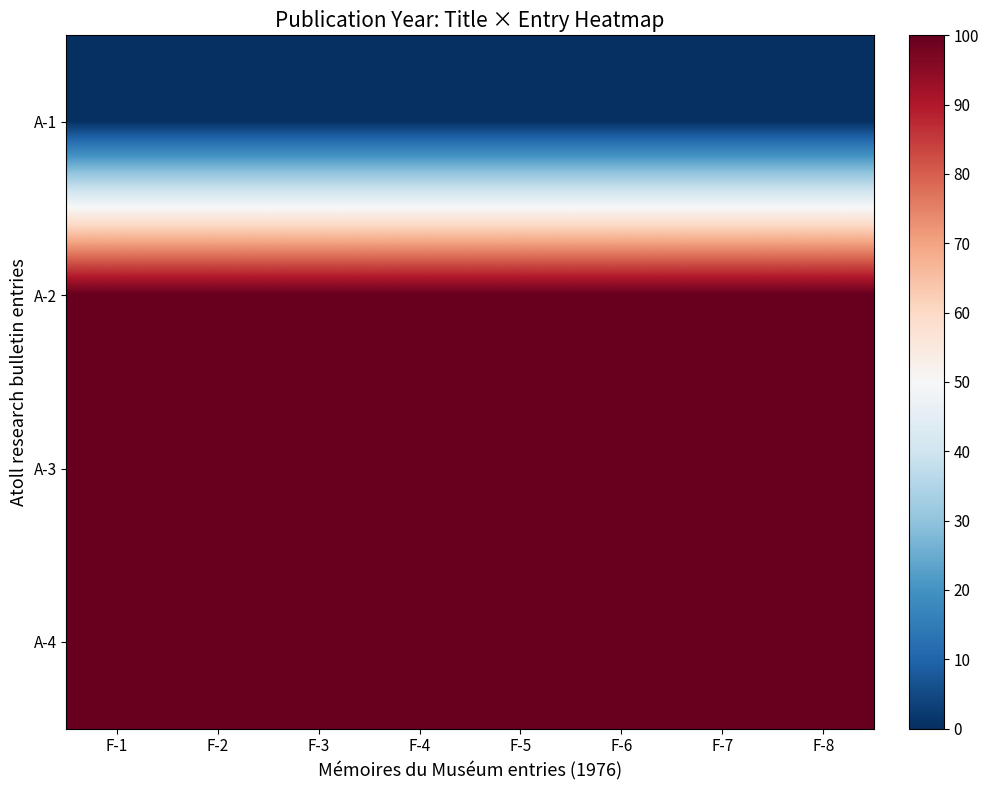

Which has a higher value, F-7 or F-1?

F-7